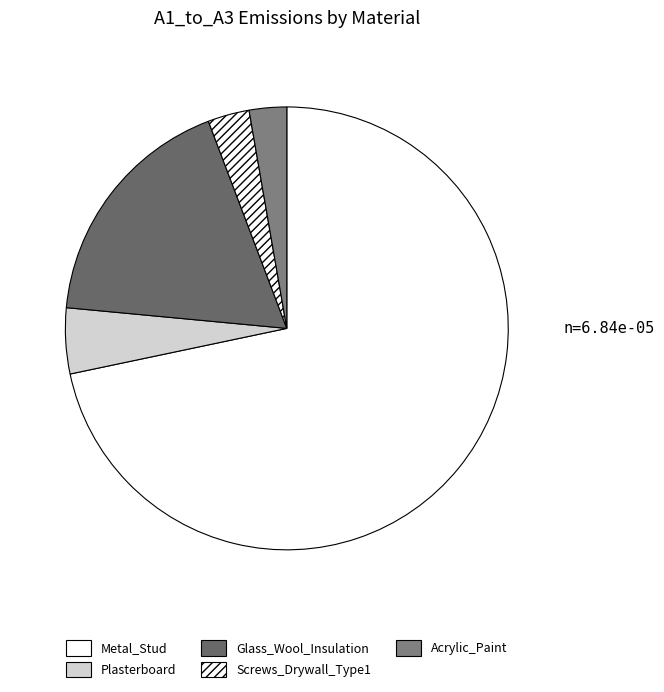

Which slice is the largest?

Metal_Stud